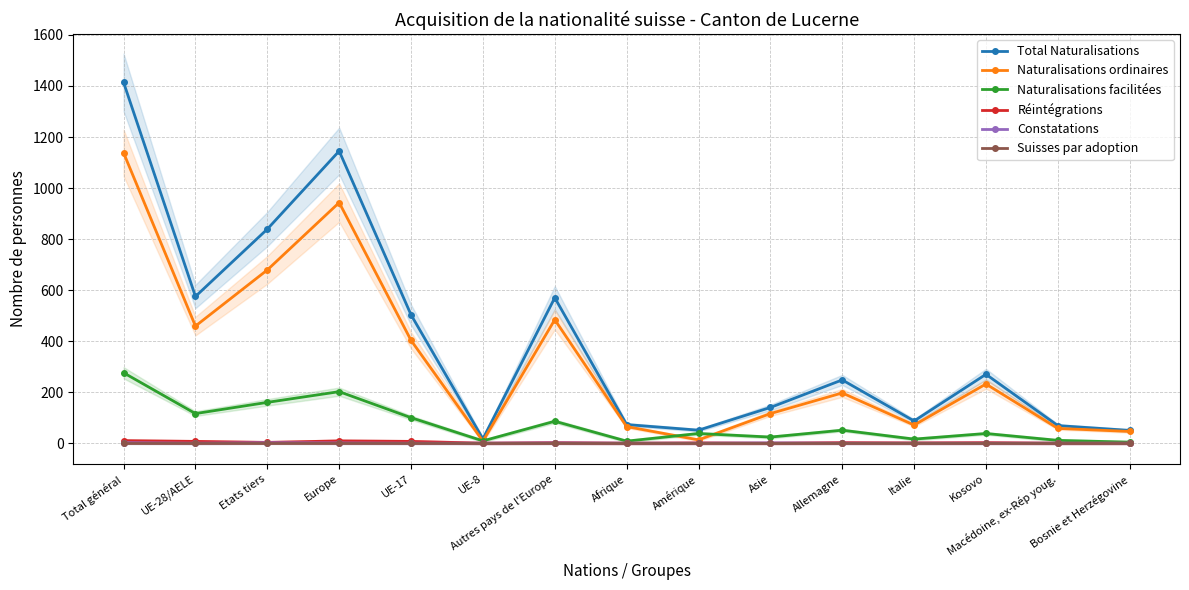

At Allemagne, list the series in order from largest to smallest.

Total Naturalisations, Naturalisations ordinaires, Naturalisations facilitées, Réintégrations, Constatations, Suisses par adoption